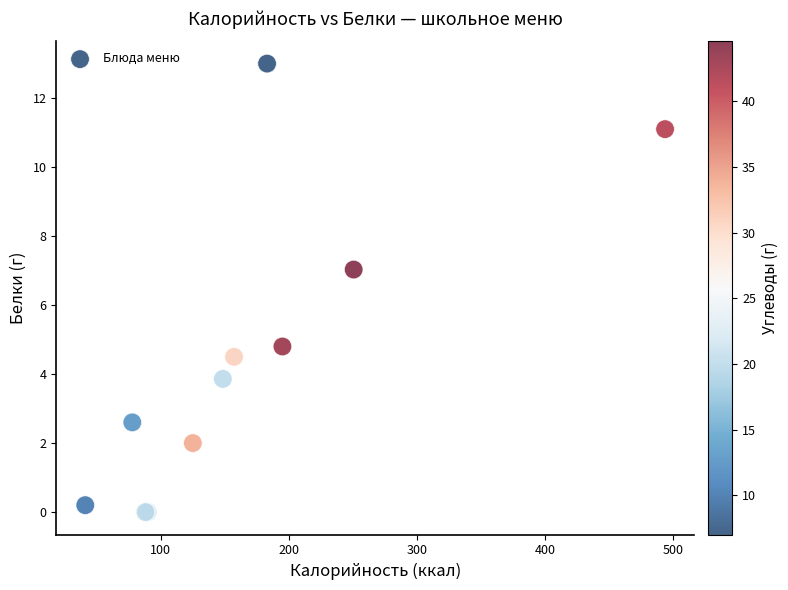

What Y value in the scatter plot is closest to 6?

7.0